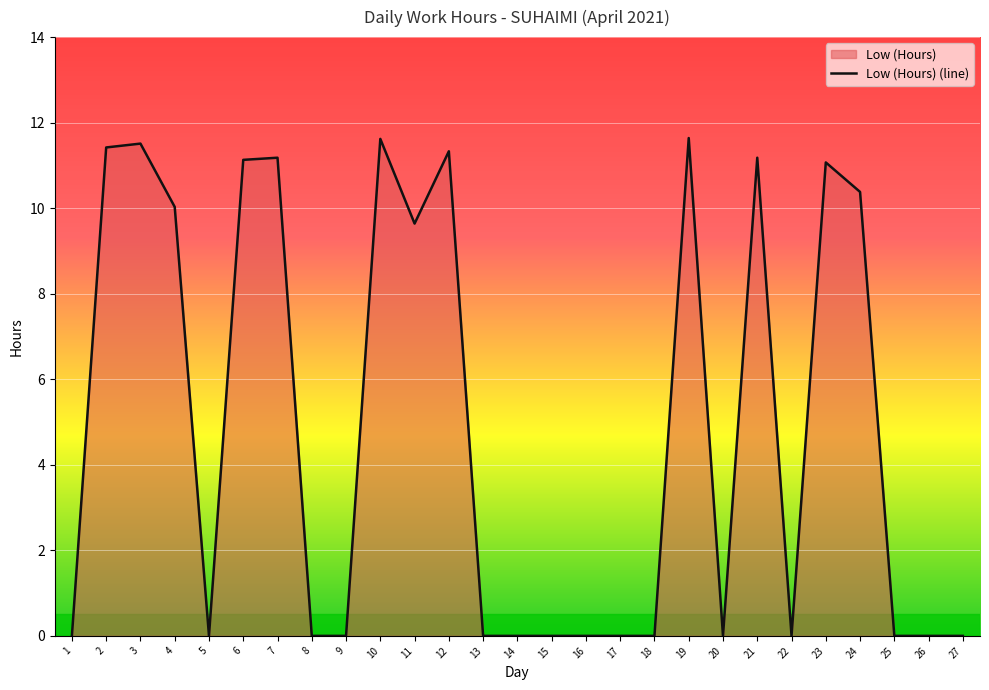

True or false: the data shows 4.4 at 10.

False